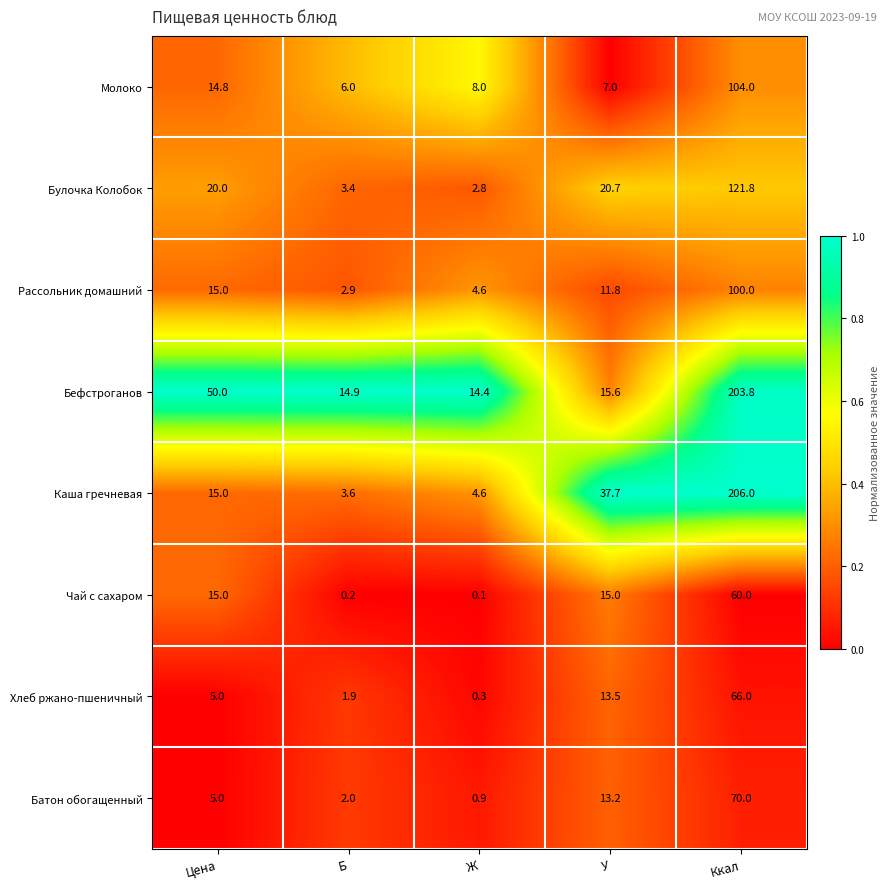

How many distinct data groups are displayed?

8